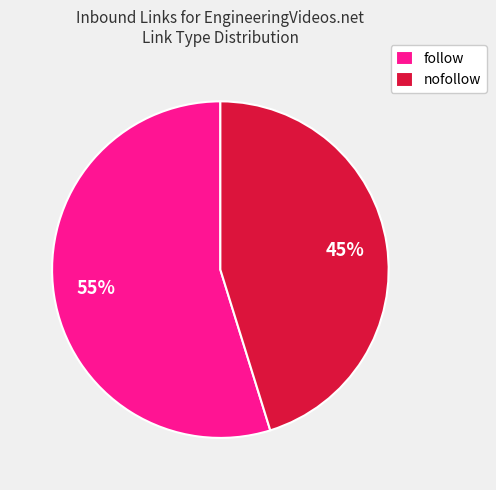

Is it true that follow is 55% of the pie?

True